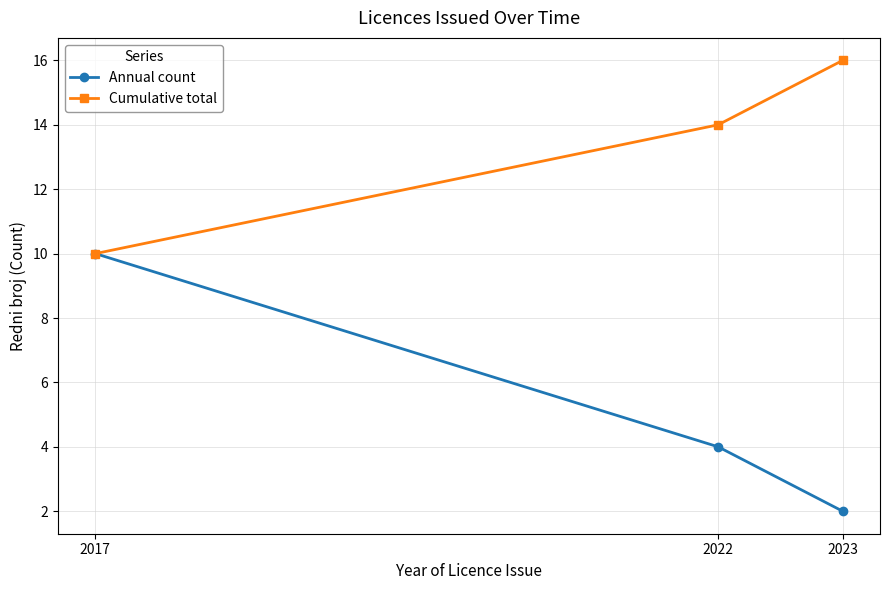

Is the value of Annual count at 2022 greater than the value of Cumulative total at 2022?

No